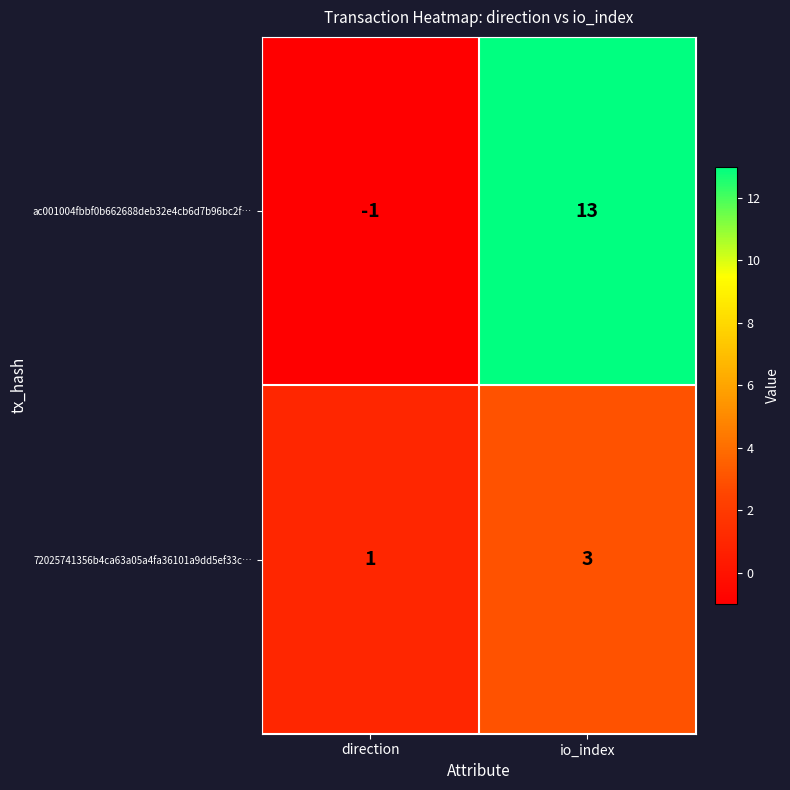

True or false: ac001004fbbf0b662688deb32e4cb6d7b96bc2f… has a value of 13 at io_index.

True